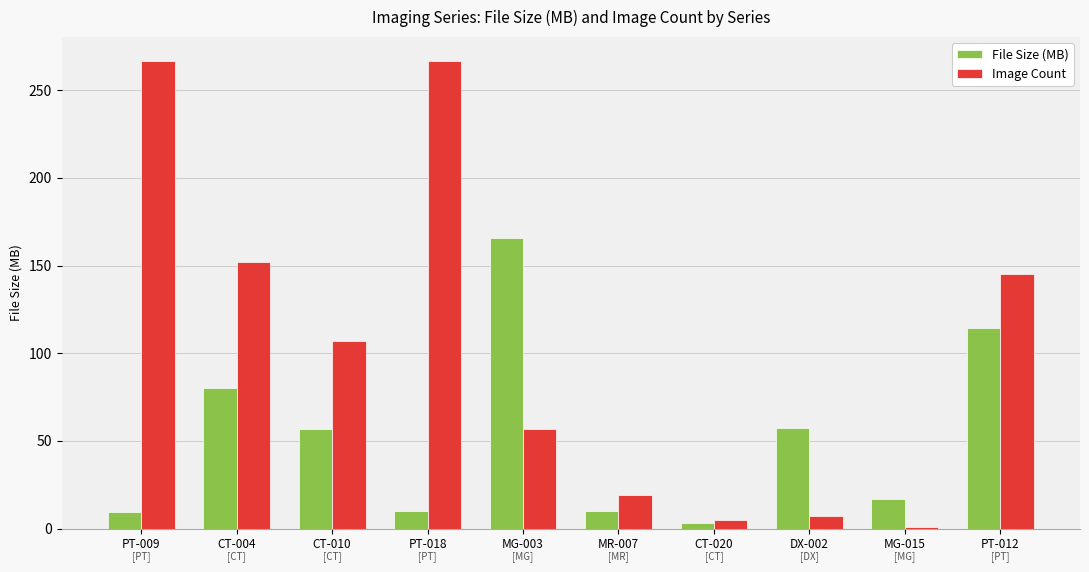

At which label does File Size (MB) reach its peak?

MG-003